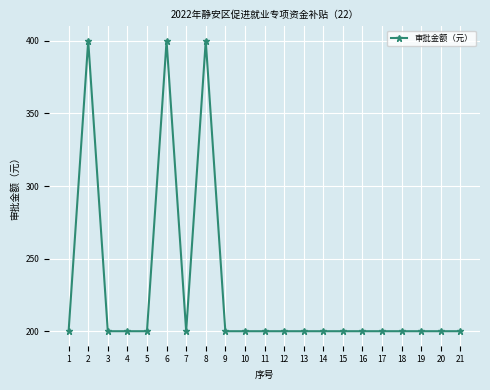

Reading right to left, transcribe all the data shown in this chart.

21=200	20=200	19=200	18=200	17=200	16=200	15=200	14=200	13=200	12=200	11=200	10=200	9=200	8=400	7=200	6=400	5=200	4=200	3=200	2=400	1=200